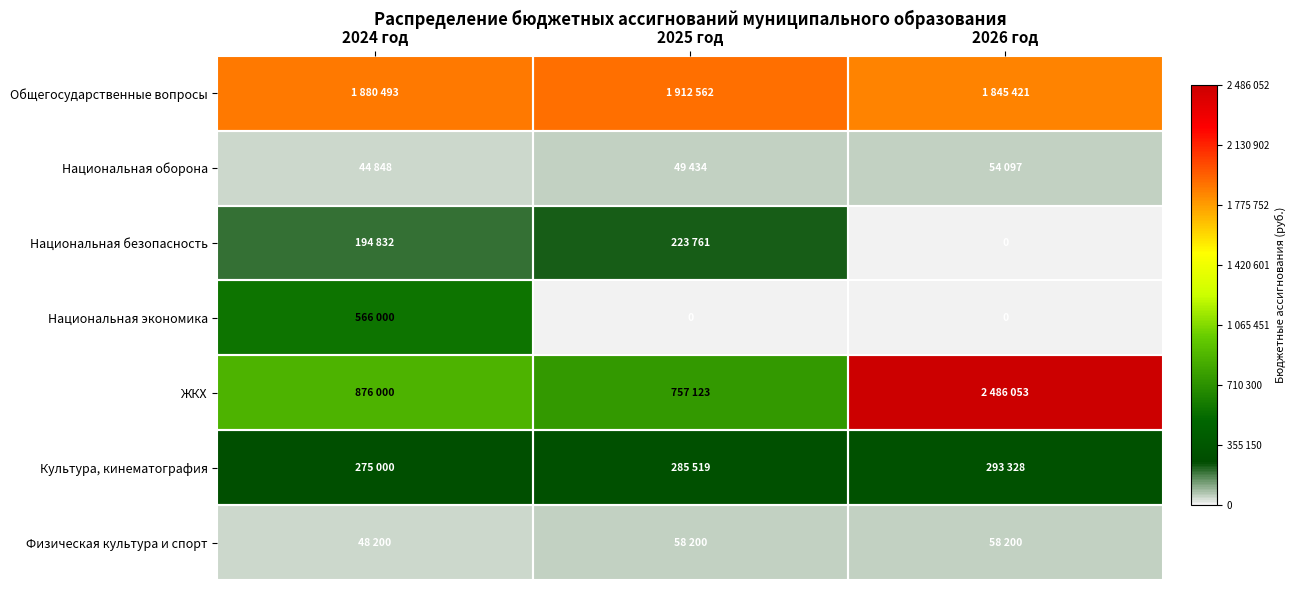

What value does the Культура, кинематография series have at 2026 год?

293328.0